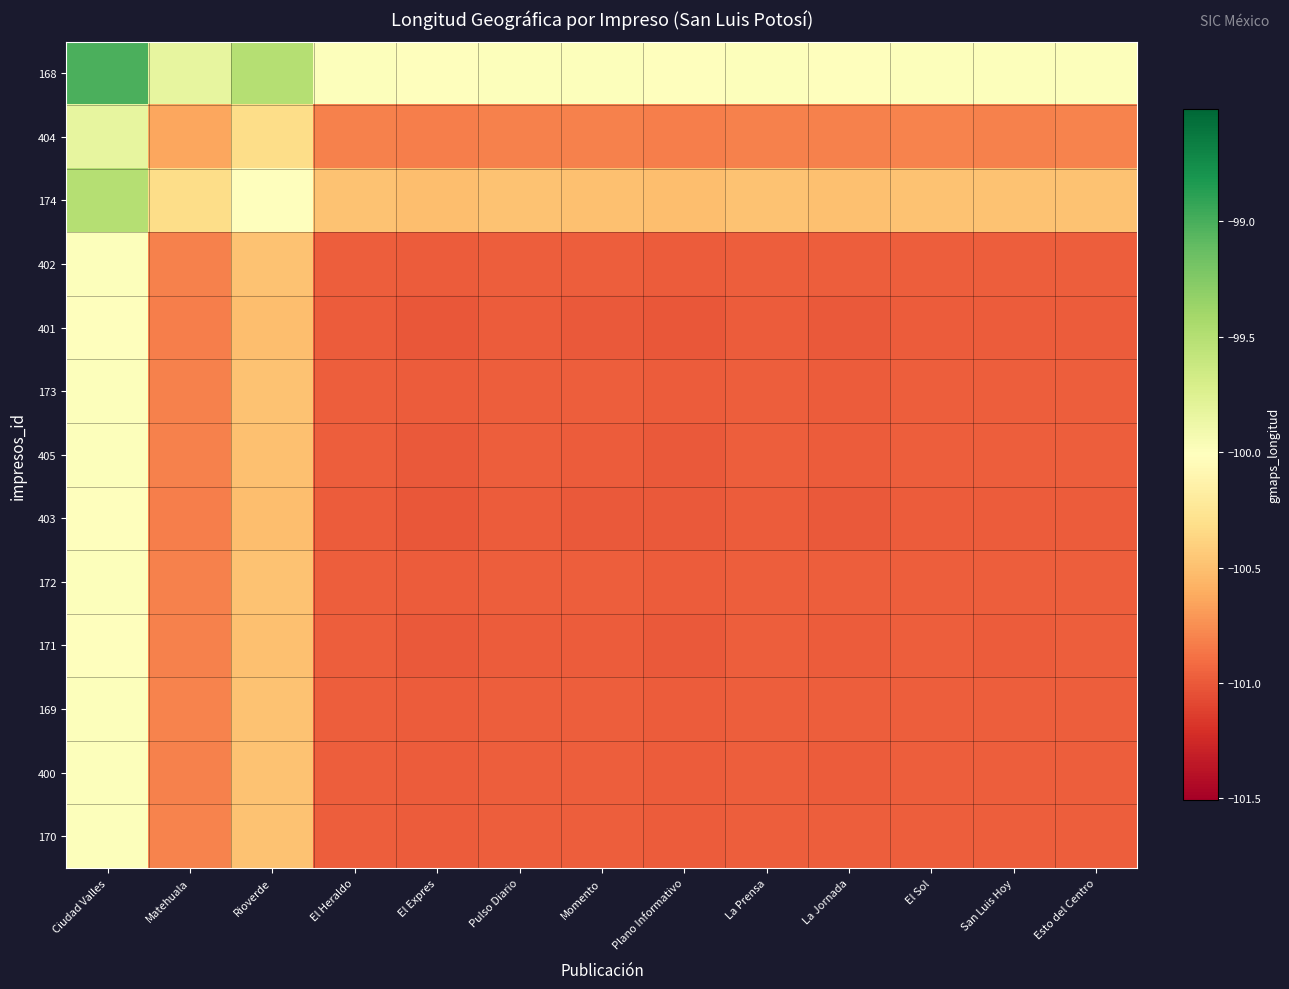

Reading left to right, what are all the values shown in this chart?

168: Ciudad Valles=-99.0	Matehuala=-99.8	Rioverde=-99.5	El Heraldo=-100.0	El Expres=-100.0	Pulso Diario=-100.0	Momento=-100.0	Plano Informativo=-100.0	La Prensa=-100.0	La Jornada=-100.0	El Sol=-100.0	San Luis Hoy=-100.0	Esto del Centro=-100.0
404: Ciudad Valles=-99.8	Matehuala=-100.6	Rioverde=-100.3	El Heraldo=-100.8	El Expres=-100.8	Pulso Diario=-100.8	Momento=-100.8	Plano Informativo=-100.8	La Prensa=-100.8	La Jornada=-100.8	El Sol=-100.8	San Luis Hoy=-100.8	Esto del Centro=-100.8
174: Ciudad Valles=-99.5	Matehuala=-100.3	Rioverde=-100.0	El Heraldo=-100.5	El Expres=-100.5	Pulso Diario=-100.5	Momento=-100.5	Plano Informativo=-100.5	La Prensa=-100.5	La Jornada=-100.5	El Sol=-100.5	San Luis Hoy=-100.5	Esto del Centro=-100.5
402: Ciudad Valles=-100.0	Matehuala=-100.8	Rioverde=-100.5	El Heraldo=-101.0	El Expres=-101.0	Pulso Diario=-101.0	Momento=-101.0	Plano Informativo=-101.0	La Prensa=-101.0	La Jornada=-101.0	El Sol=-101.0	San Luis Hoy=-101.0	Esto del Centro=-101.0
401: Ciudad Valles=-100.0	Matehuala=-100.8	Rioverde=-100.5	El Heraldo=-101.0	El Expres=-101.0	Pulso Diario=-101.0	Momento=-101.0	Plano Informativo=-101.0	La Prensa=-101.0	La Jornada=-101.0	El Sol=-101.0	San Luis Hoy=-101.0	Esto del Centro=-101.0
173: Ciudad Valles=-100.0	Matehuala=-100.8	Rioverde=-100.5	El Heraldo=-101.0	El Expres=-101.0	Pulso Diario=-101.0	Momento=-101.0	Plano Informativo=-101.0	La Prensa=-101.0	La Jornada=-101.0	El Sol=-101.0	San Luis Hoy=-101.0	Esto del Centro=-101.0
405: Ciudad Valles=-100.0	Matehuala=-100.8	Rioverde=-100.5	El Heraldo=-101.0	El Expres=-101.0	Pulso Diario=-101.0	Momento=-101.0	Plano Informativo=-101.0	La Prensa=-101.0	La Jornada=-101.0	El Sol=-101.0	San Luis Hoy=-101.0	Esto del Centro=-101.0
403: Ciudad Valles=-100.0	Matehuala=-100.8	Rioverde=-100.5	El Heraldo=-101.0	El Expres=-101.0	Pulso Diario=-101.0	Momento=-101.0	Plano Informativo=-101.0	La Prensa=-101.0	La Jornada=-101.0	El Sol=-101.0	San Luis Hoy=-101.0	Esto del Centro=-101.0
172: Ciudad Valles=-100.0	Matehuala=-100.8	Rioverde=-100.5	El Heraldo=-101.0	El Expres=-101.0	Pulso Diario=-101.0	Momento=-101.0	Plano Informativo=-101.0	La Prensa=-101.0	La Jornada=-101.0	El Sol=-101.0	San Luis Hoy=-101.0	Esto del Centro=-101.0
171: Ciudad Valles=-100.0	Matehuala=-100.8	Rioverde=-100.5	El Heraldo=-101.0	El Expres=-101.0	Pulso Diario=-101.0	Momento=-101.0	Plano Informativo=-101.0	La Prensa=-101.0	La Jornada=-101.0	El Sol=-101.0	San Luis Hoy=-101.0	Esto del Centro=-101.0
169: Ciudad Valles=-100.0	Matehuala=-100.8	Rioverde=-100.5	El Heraldo=-101.0	El Expres=-101.0	Pulso Diario=-101.0	Momento=-101.0	Plano Informativo=-101.0	La Prensa=-101.0	La Jornada=-101.0	El Sol=-101.0	San Luis Hoy=-101.0	Esto del Centro=-101.0
400: Ciudad Valles=-100.0	Matehuala=-100.8	Rioverde=-100.5	El Heraldo=-101.0	El Expres=-101.0	Pulso Diario=-101.0	Momento=-101.0	Plano Informativo=-101.0	La Prensa=-101.0	La Jornada=-101.0	El Sol=-101.0	San Luis Hoy=-101.0	Esto del Centro=-101.0
170: Ciudad Valles=-100.0	Matehuala=-100.8	Rioverde=-100.5	El Heraldo=-101.0	El Expres=-101.0	Pulso Diario=-101.0	Momento=-101.0	Plano Informativo=-101.0	La Prensa=-101.0	La Jornada=-101.0	El Sol=-101.0	San Luis Hoy=-101.0	Esto del Centro=-101.0